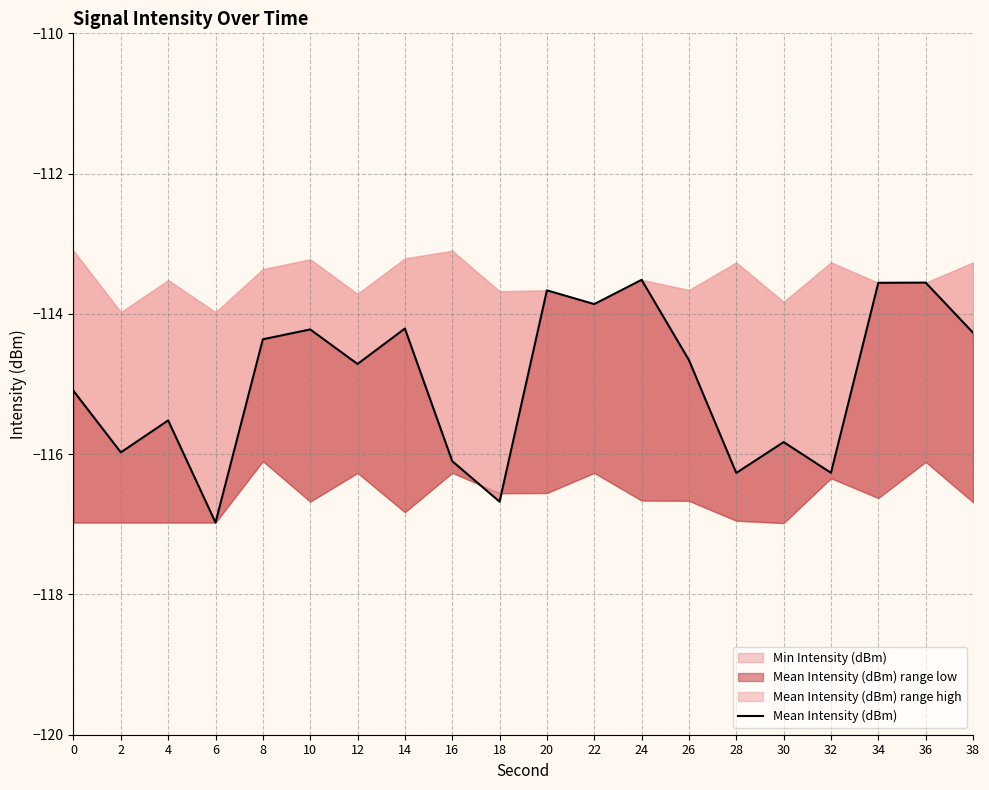

The value at 30 is -33.5. True or false?

False